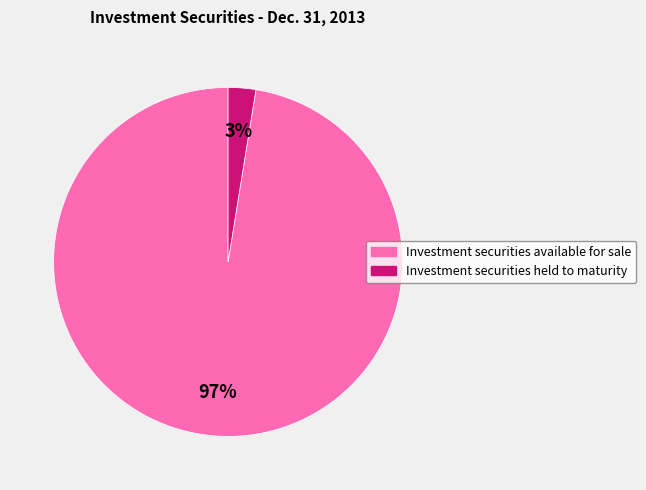

To the nearest percent, what is the combined percentage of Investment securities held to maturity and Investment securities available for sale?

100%